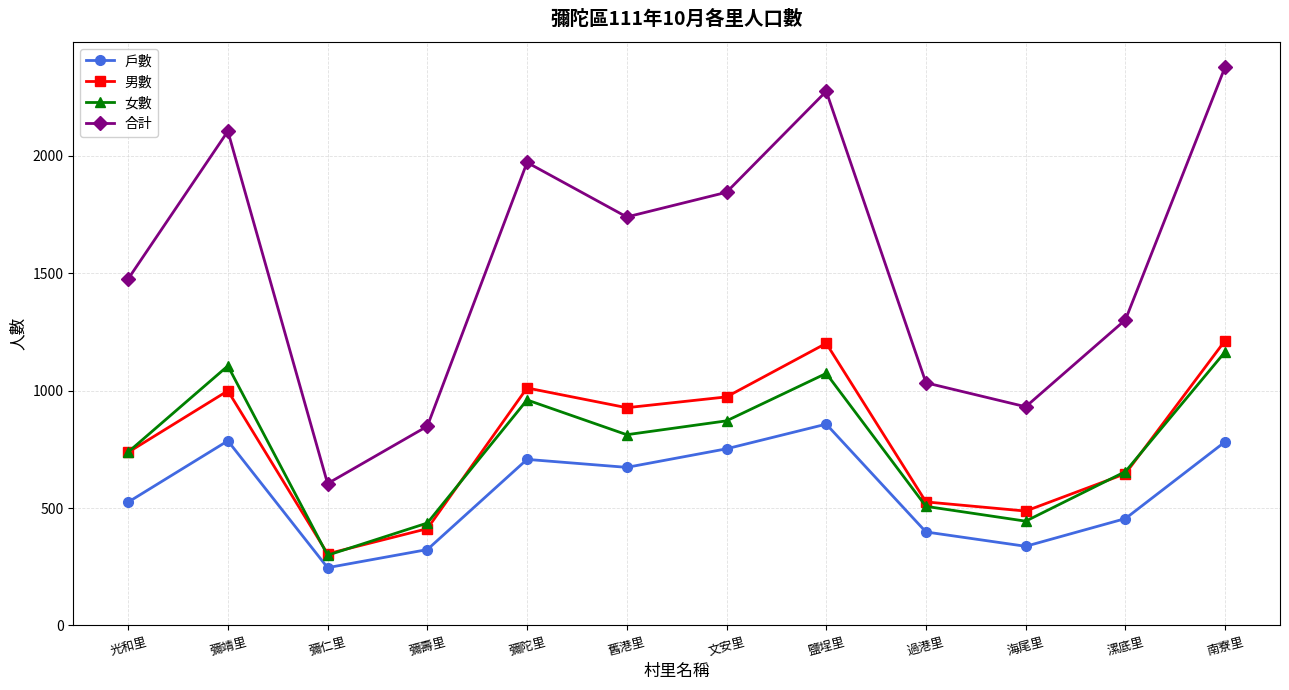

Which series has the largest total across all categories?

合計